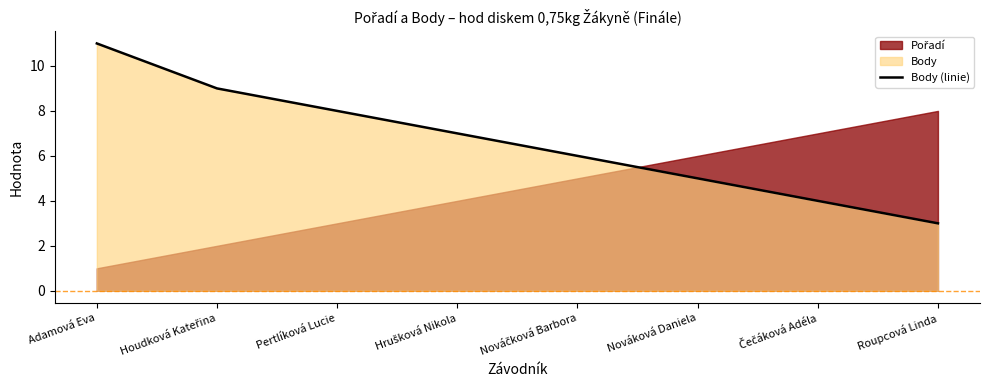

How many lines are shown in the chart?

1